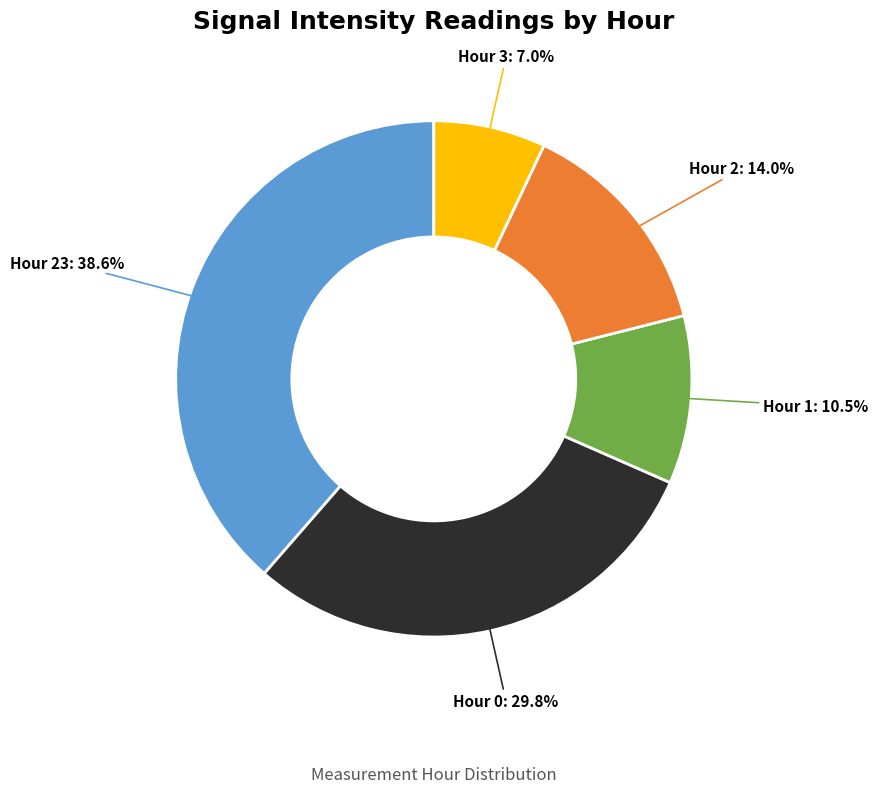

Is there a majority slice in this chart?

No